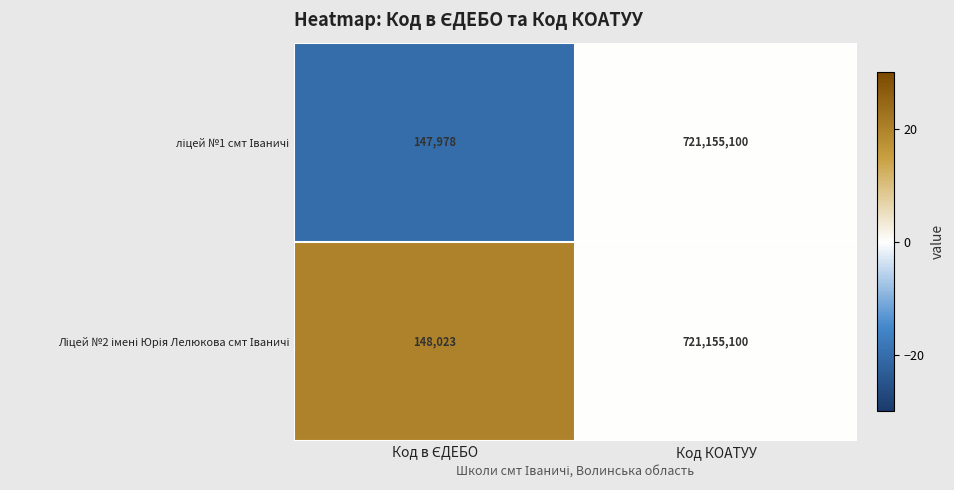

At which category is the sum across all series the highest?

Код КОАТУУ